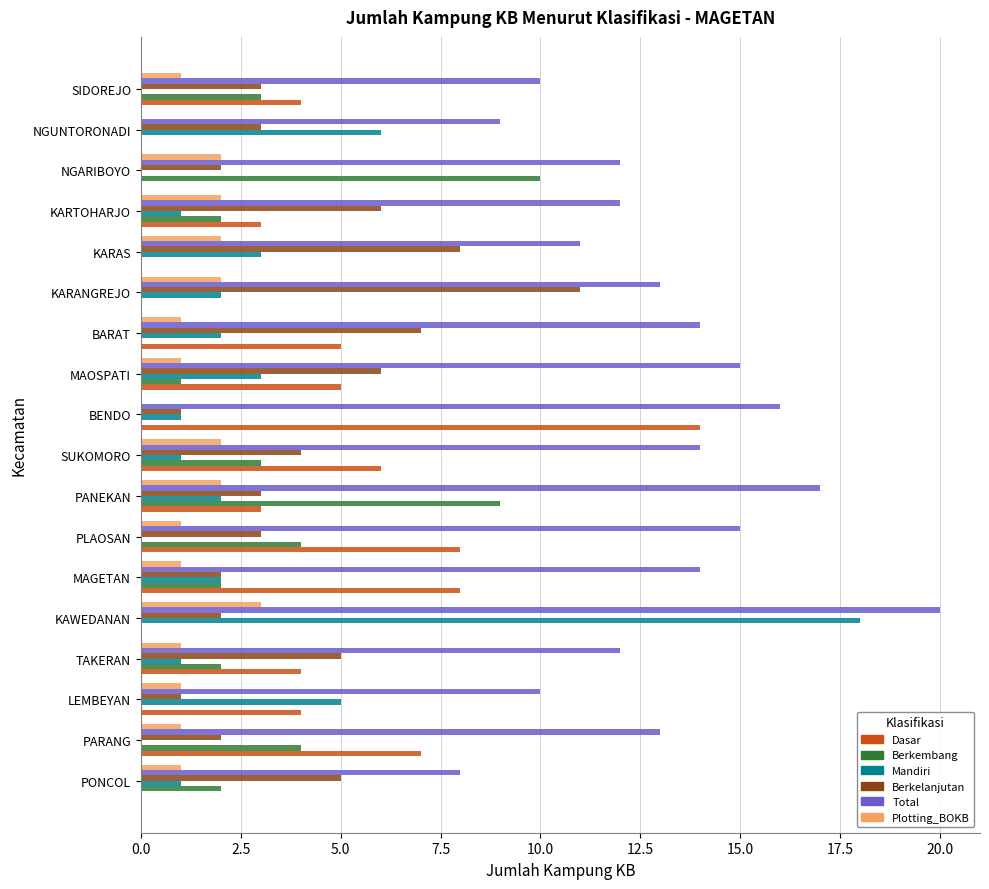

What is the maximum value for Dasar?

14